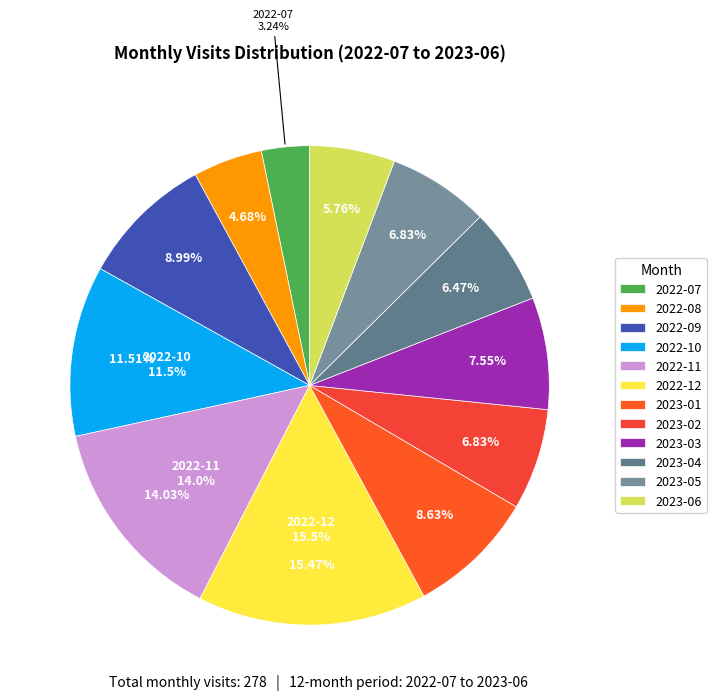

What percentage is the 2022-09 slice, to the nearest percent?

9%